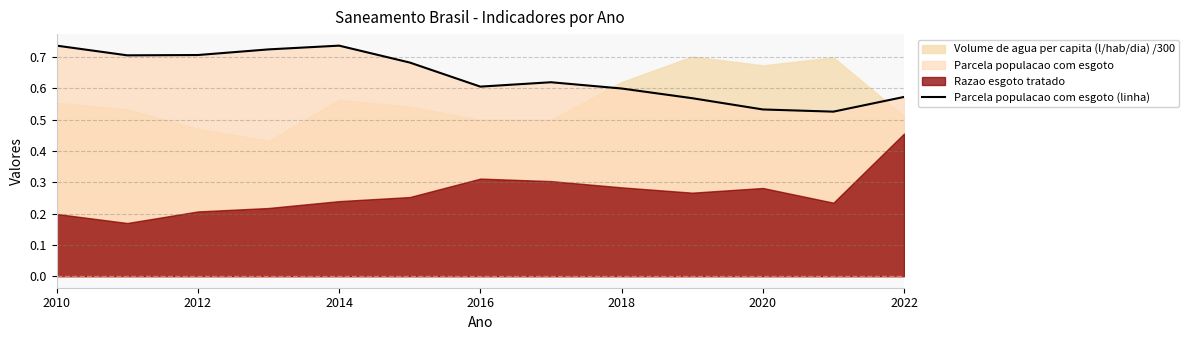

How many values are between 0 and 1?

13